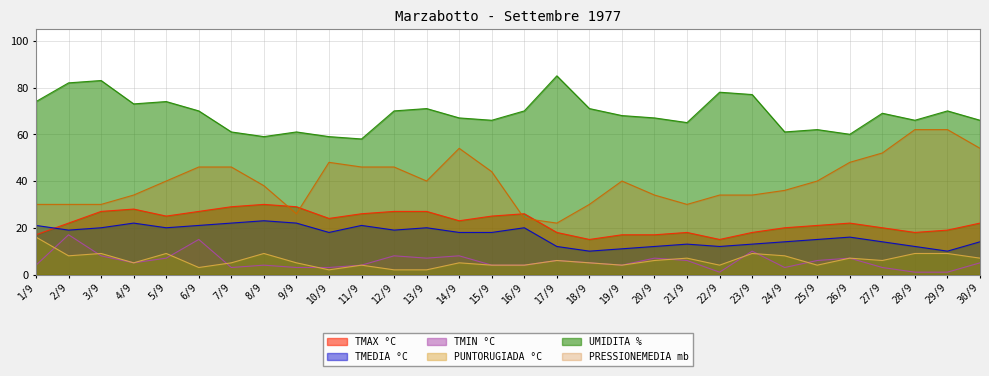

Is it true that PRESSIONEMEDIA mb equals 30 at 2/9?

True